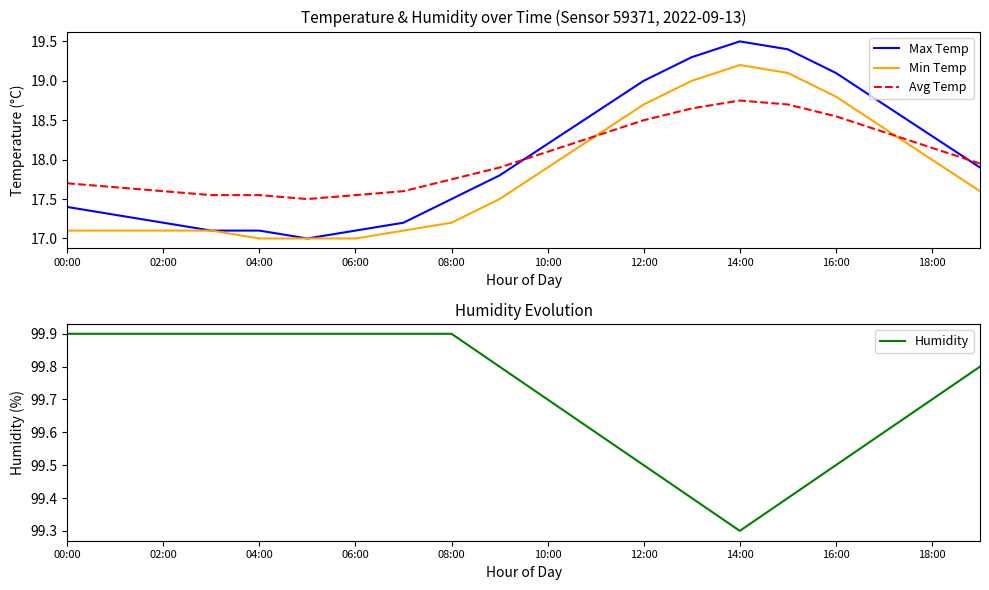

What value does the Max Temp series have at 16:00?

19.1